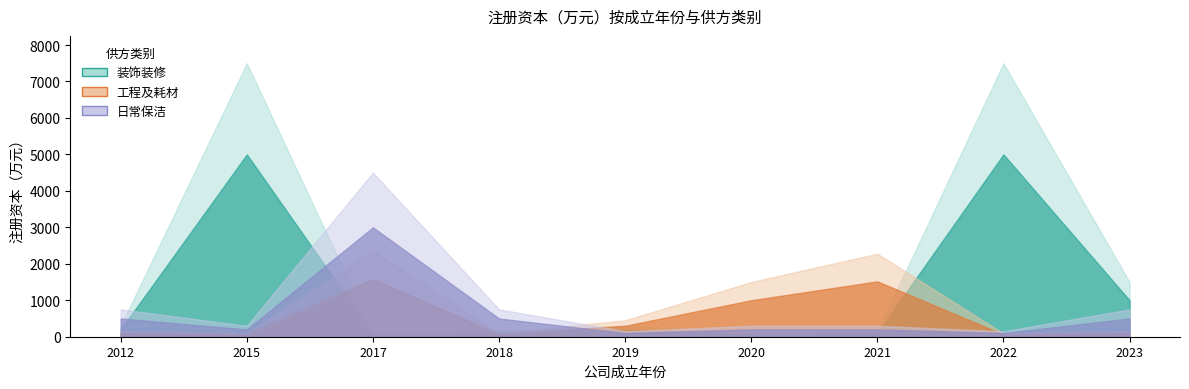

Where do 工程及耗材 and 日常保洁 first cross each other?

2018 and 2019